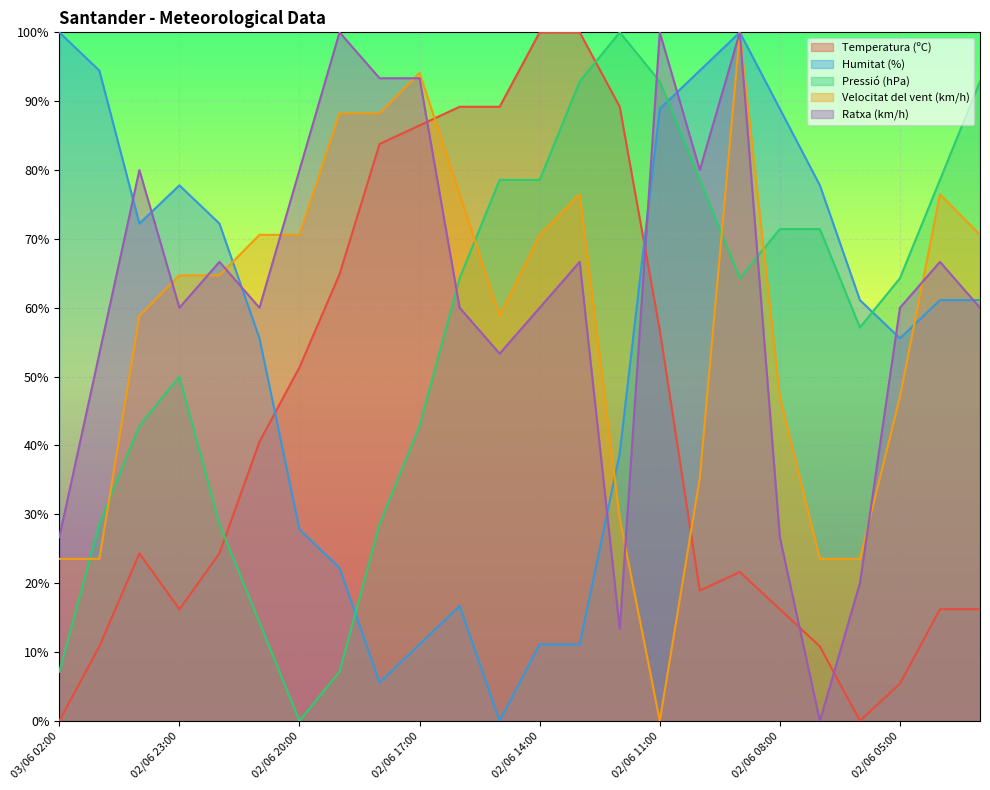

In Temperatura (ºC), how many points are higher than both neighbors (excluding endpoints)?

2